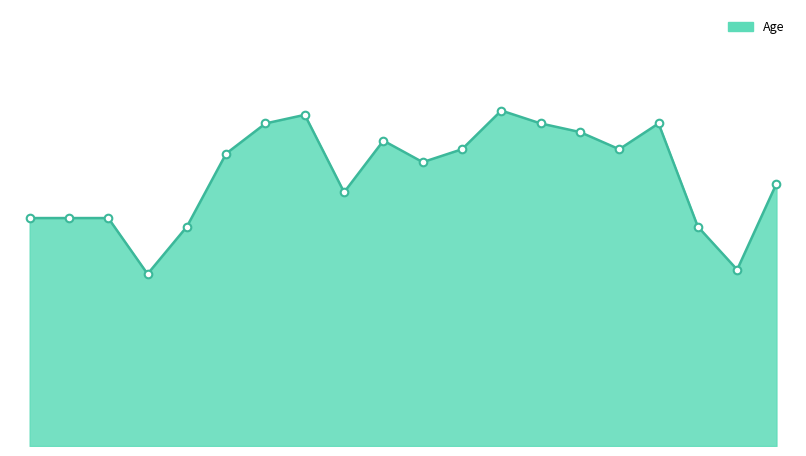

Does the chart have visible grid lines?

No